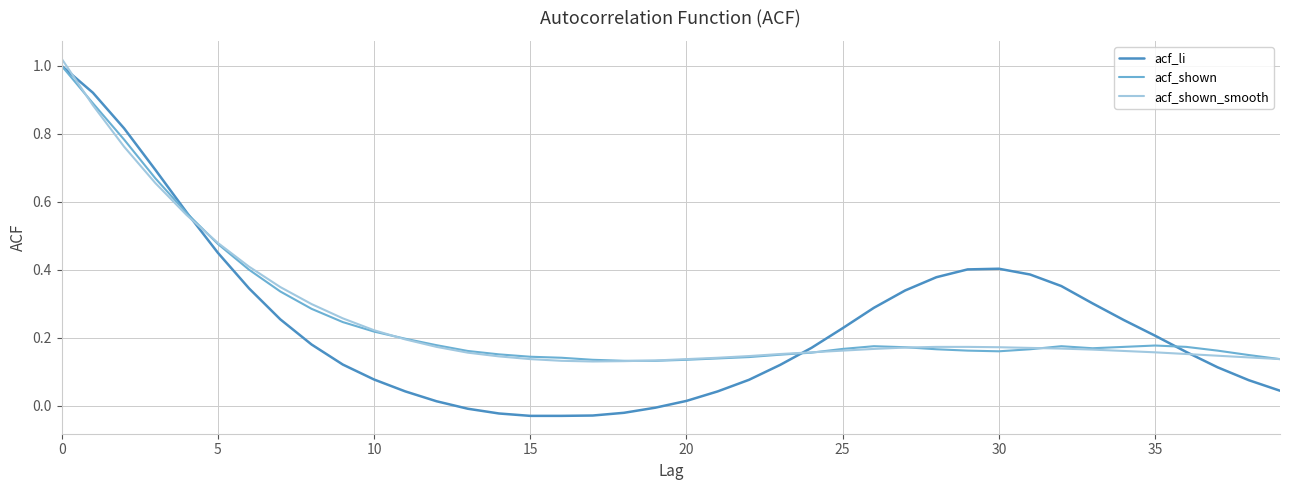

Which series has the largest range (max minus min)?

acf_li